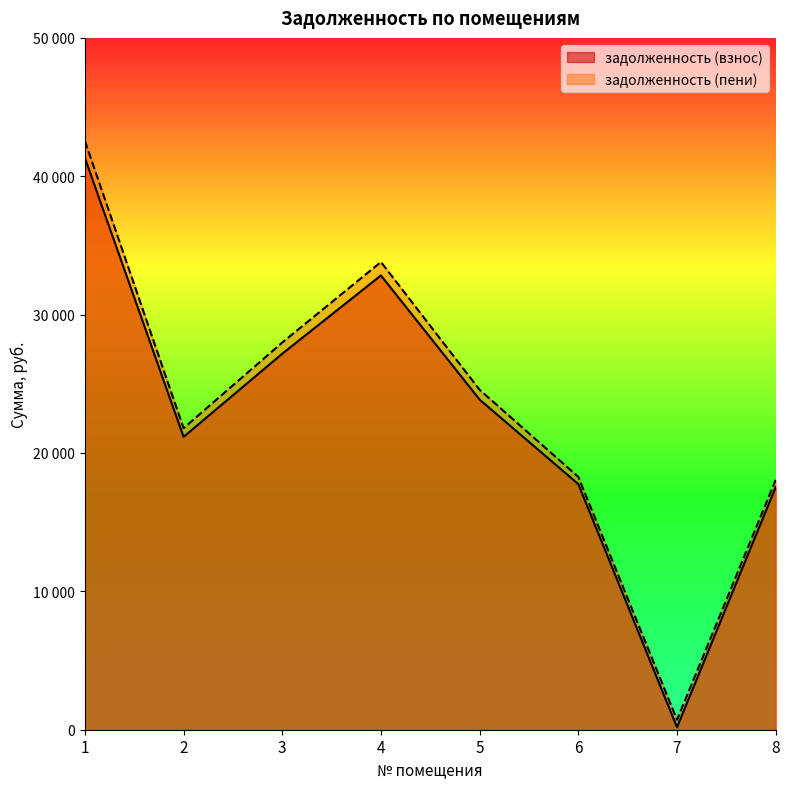

How many categories are shown in the chart?

8